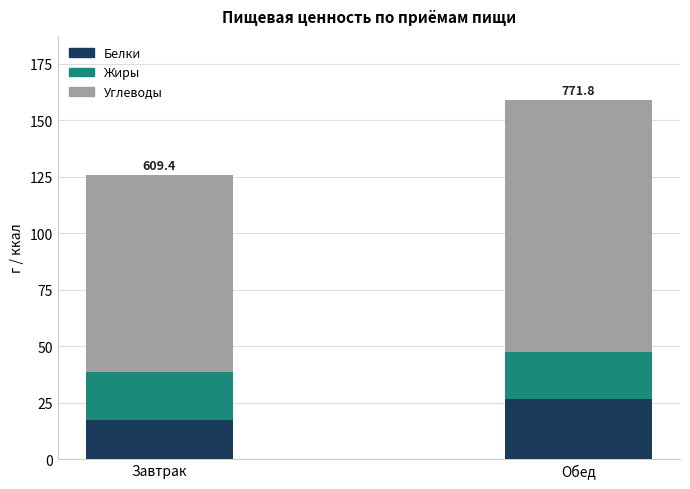

What is the difference between the maximum and minimum values in the Белки series?

9.3